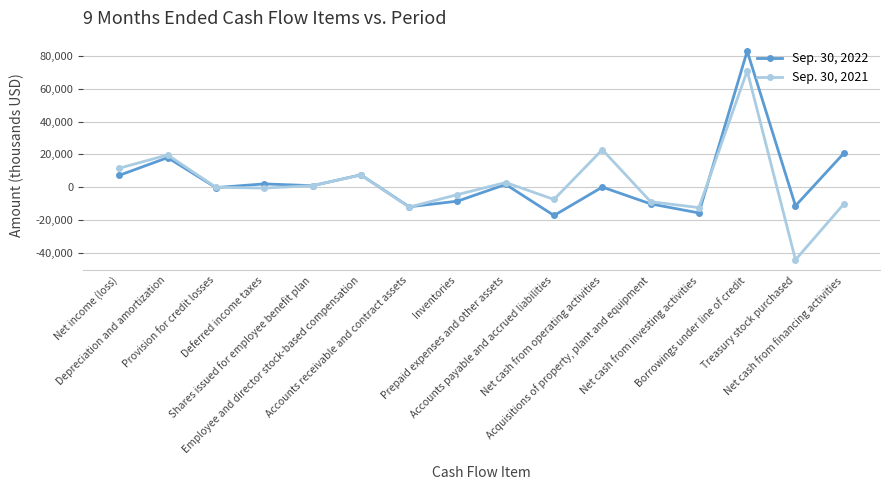

True or false: Sep. 30, 2022 and Sep. 30, 2021 cross at least once.

True